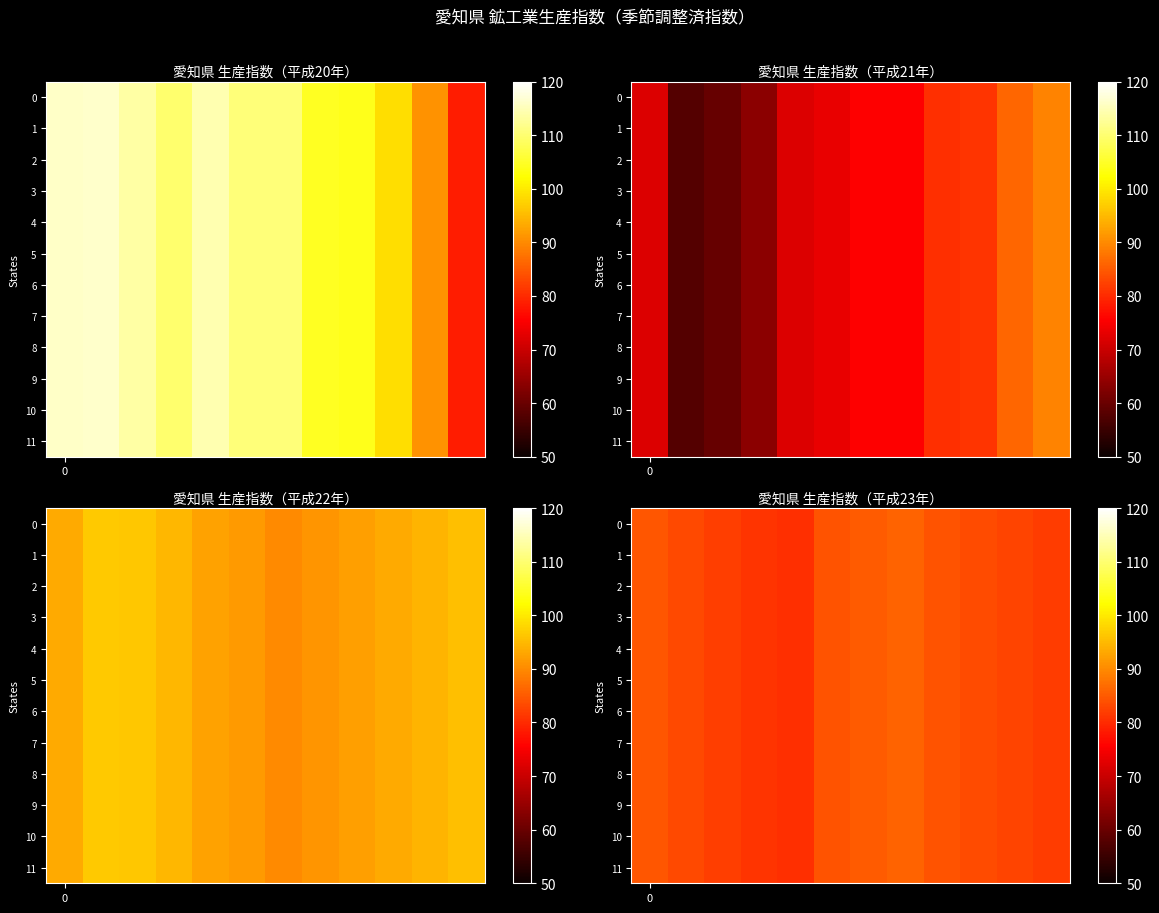

How many series are shown in this chart?

12